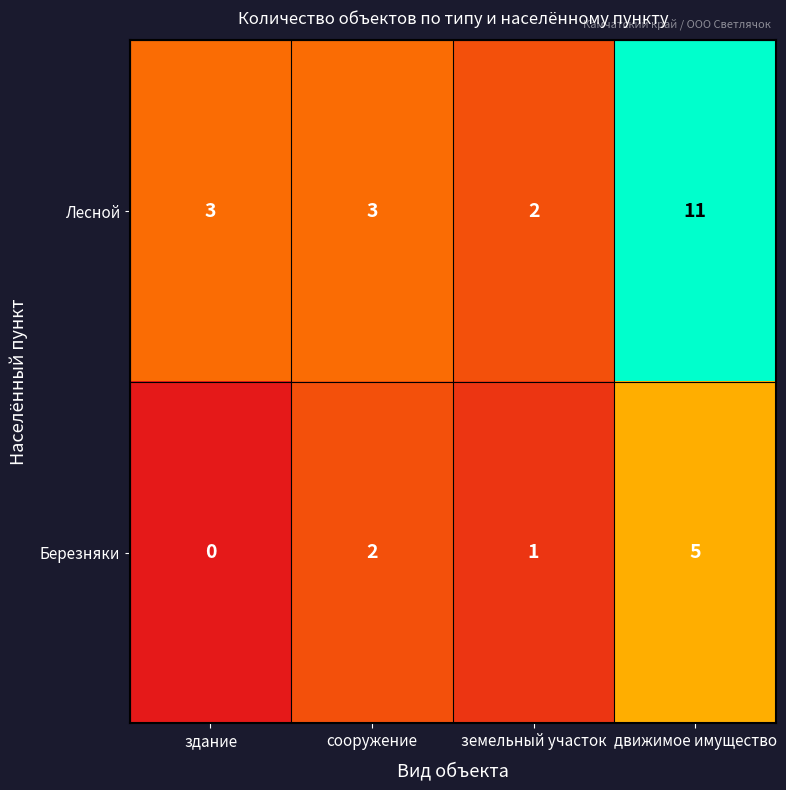

At земельный участок, list the series in order from largest to smallest.

Лесной, Березняки